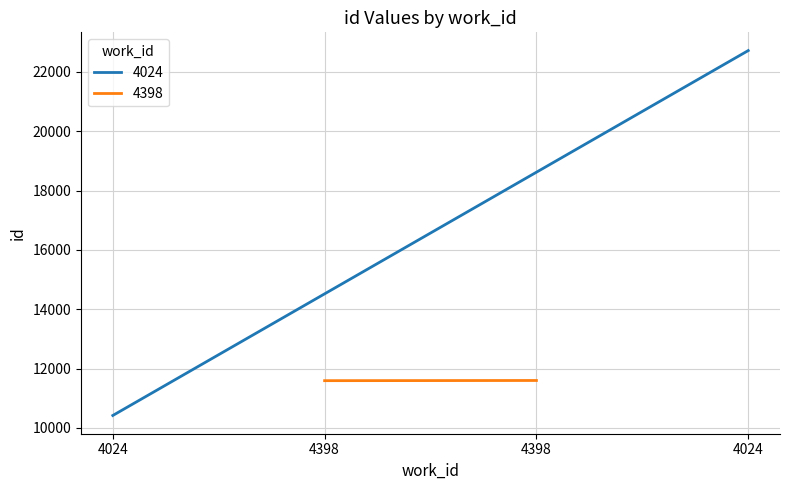

What is the minimum value shown in the chart?

10420